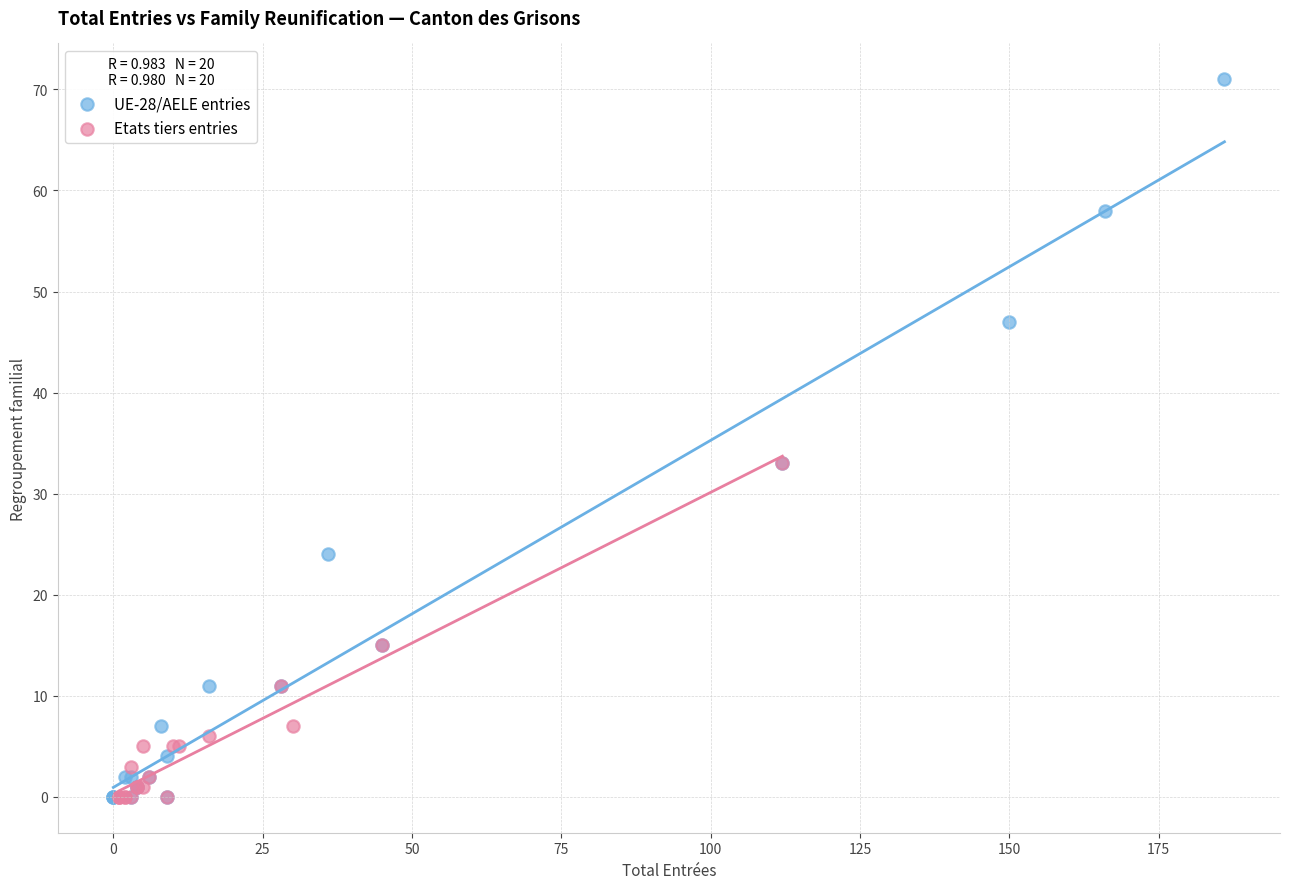

Which series has the largest Y range (max minus min)?

UE-28/AELE entries